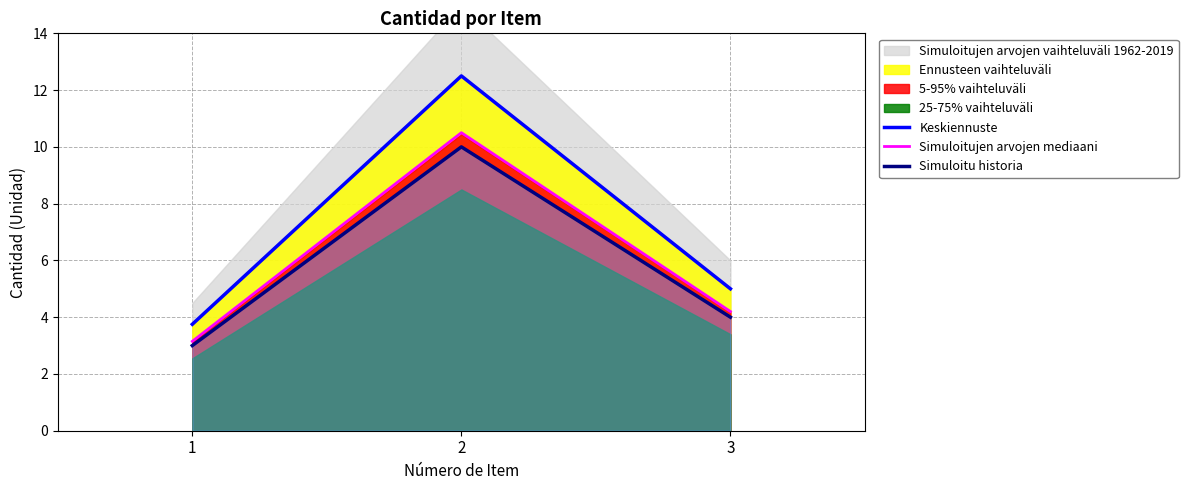

What is the sum of all Simuloitujen arvojen mediaani values?

17.9